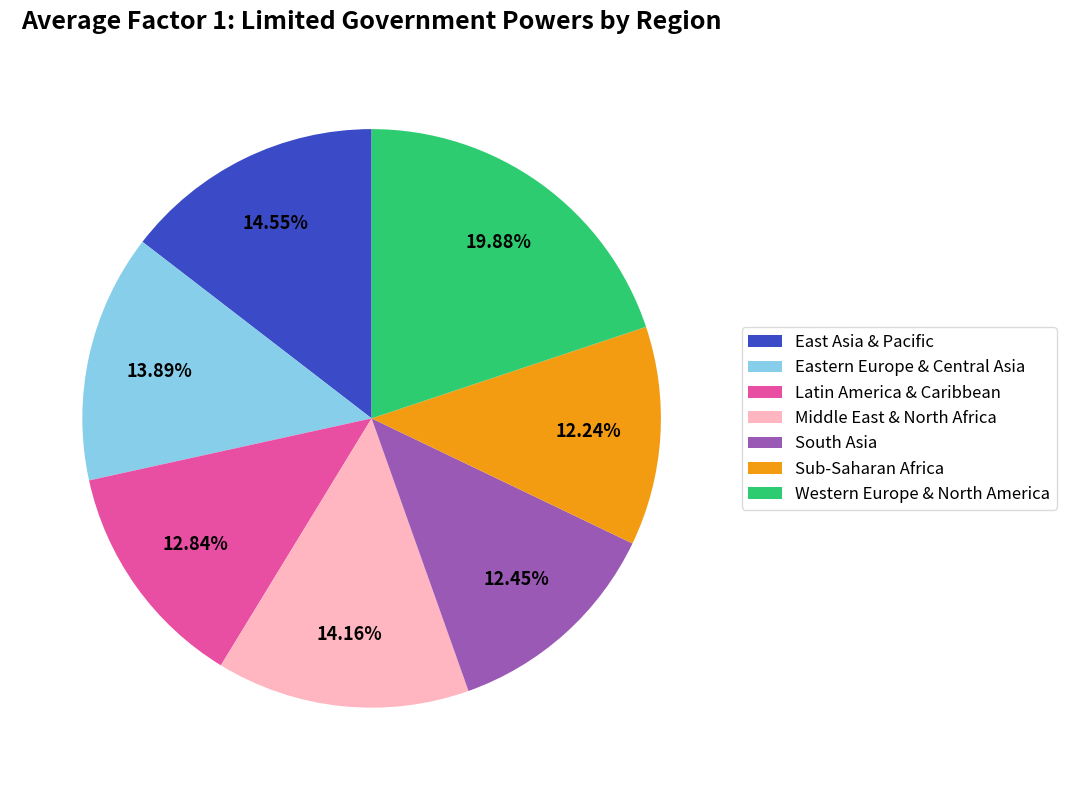

Approximately how many times larger is the value at East Asia & Pacific compared to Latin America & Caribbean?

1.1